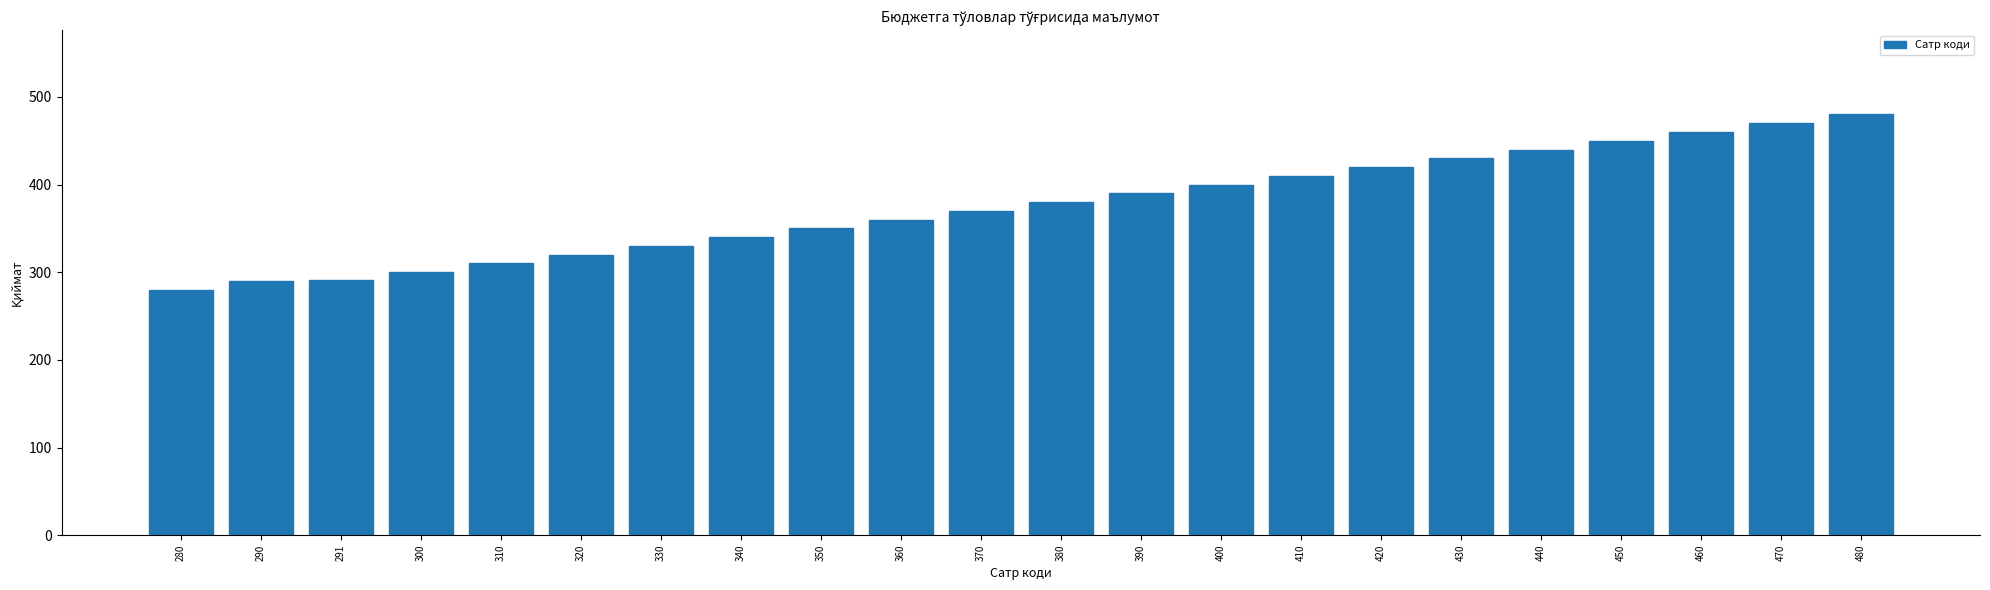

Approximately how many times larger is the value at 480 compared to 430?

1.1